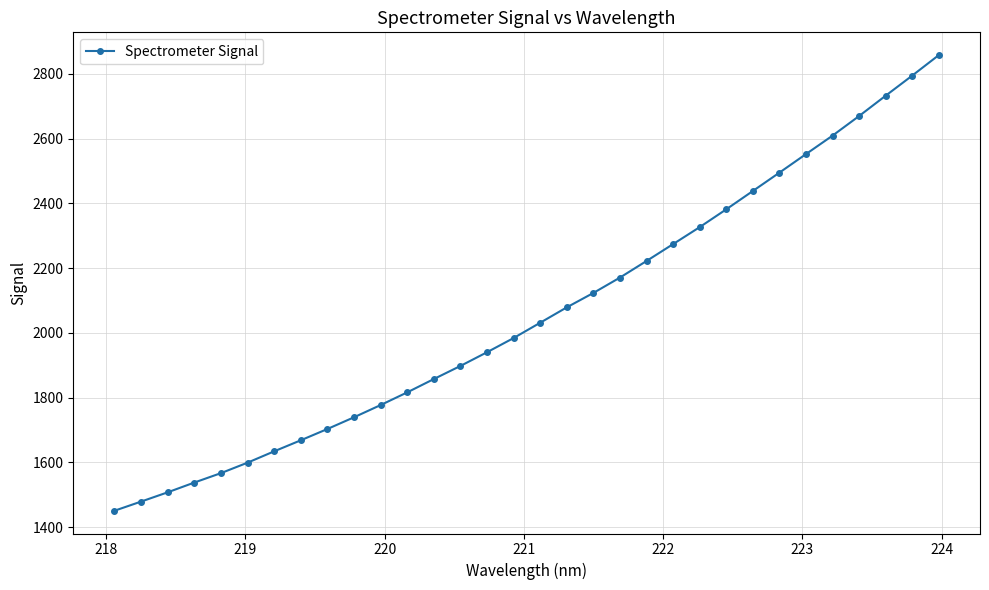

Reading left to right, transcribe all the data shown in this chart.

1451.0	1479.3	1507.9	1538.1	1567.1	1599.5	1634.5	1668.6	1703.4	1739.6	1777.4	1816.5	1857.6	1898.1	1940.5	1984.3	2031.6	2079.1	2123.6	2171.0	2222.3	2274.5	2326.8	2381.8	2438.4	2495.1	2552.4	2609.4	2670.0	2732.7	2794.8	2858.0